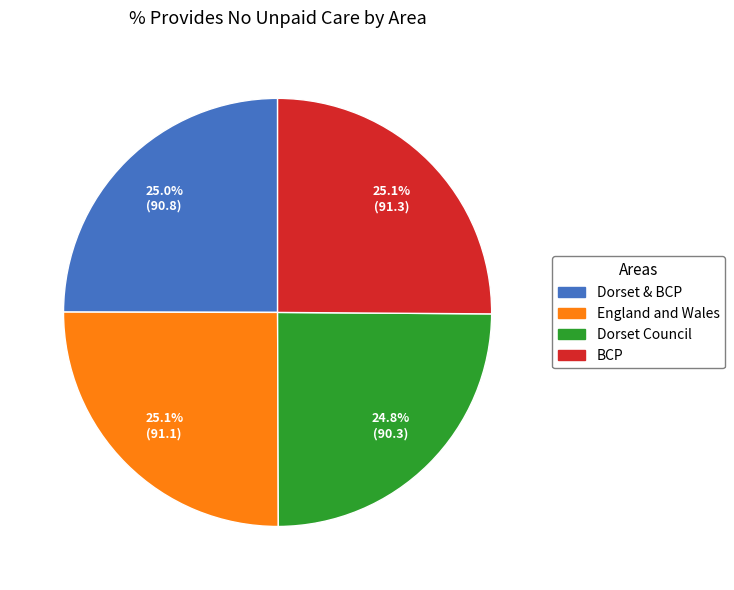

How many segments does this pie chart have?

4